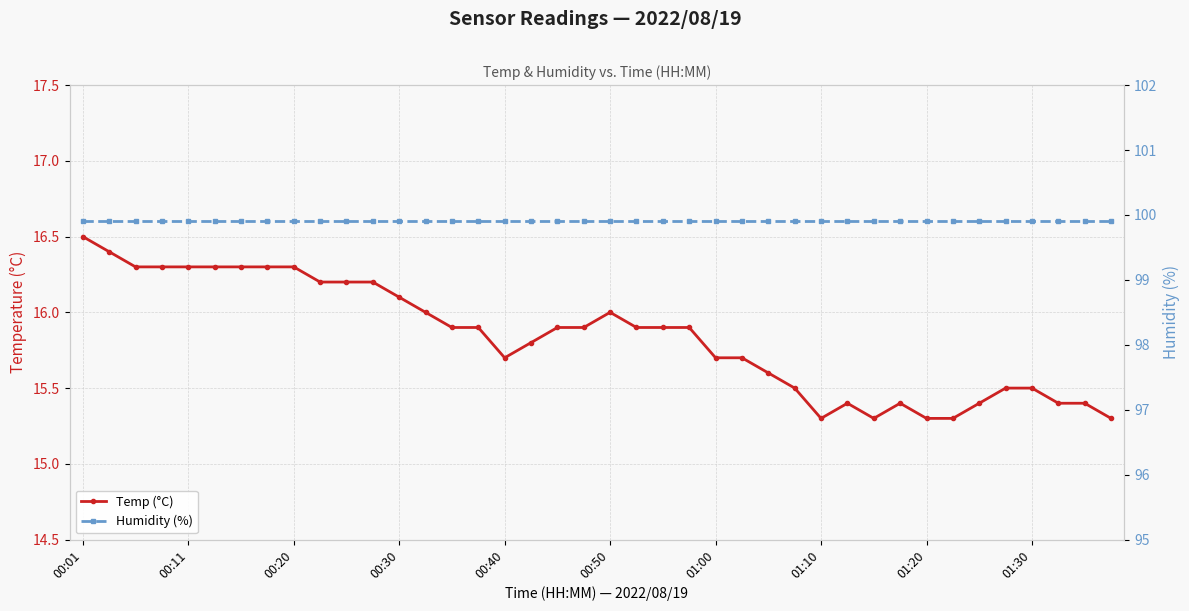

Count the number of data series in this chart.

2